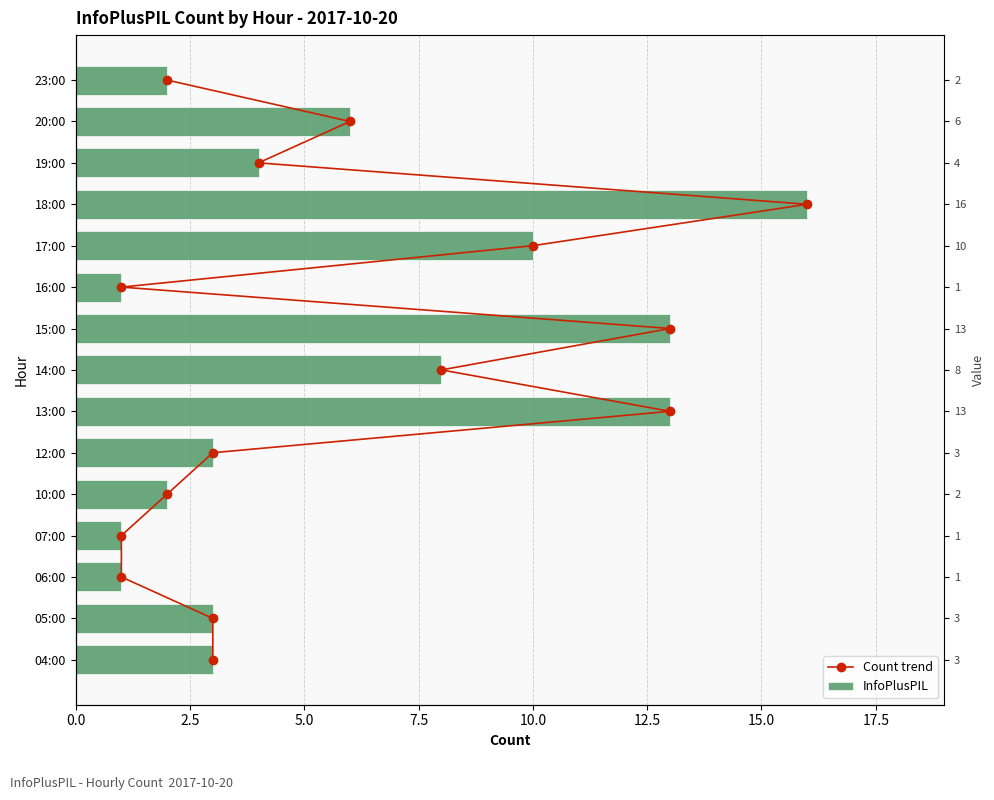

How many groups of bars are there?

15